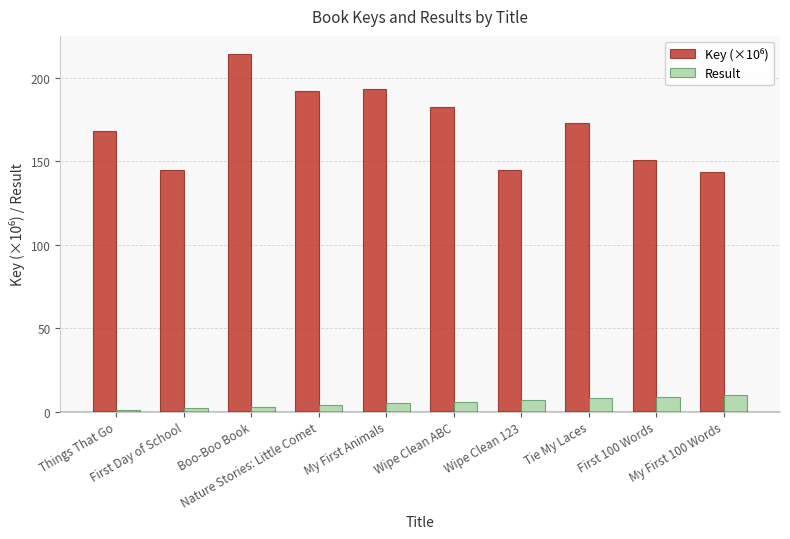

What is the sum of all Result values?

55.0